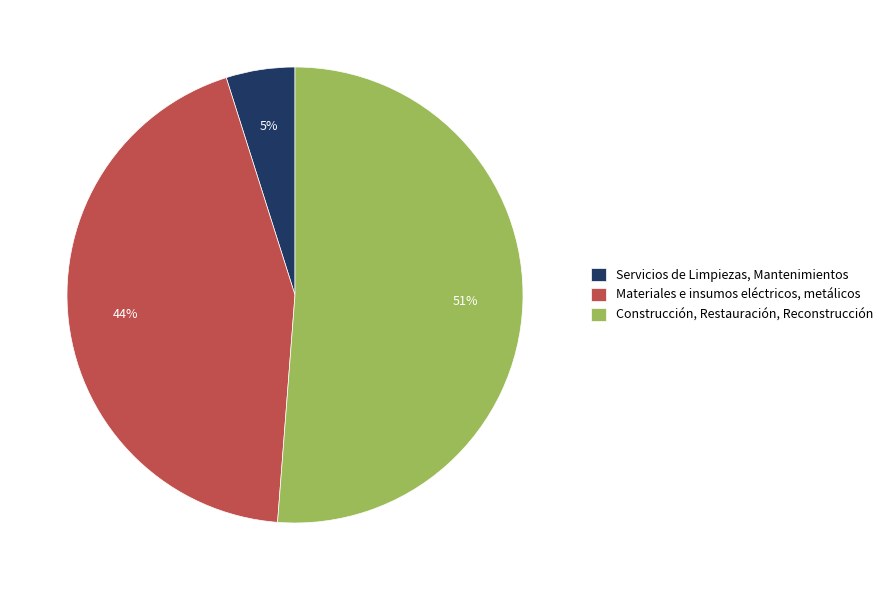

Between Construcción, Restauración, Reconstrucción and Materiales e insumos eléctricos, metálicos, which is larger?

Construcción, Restauración, Reconstrucción